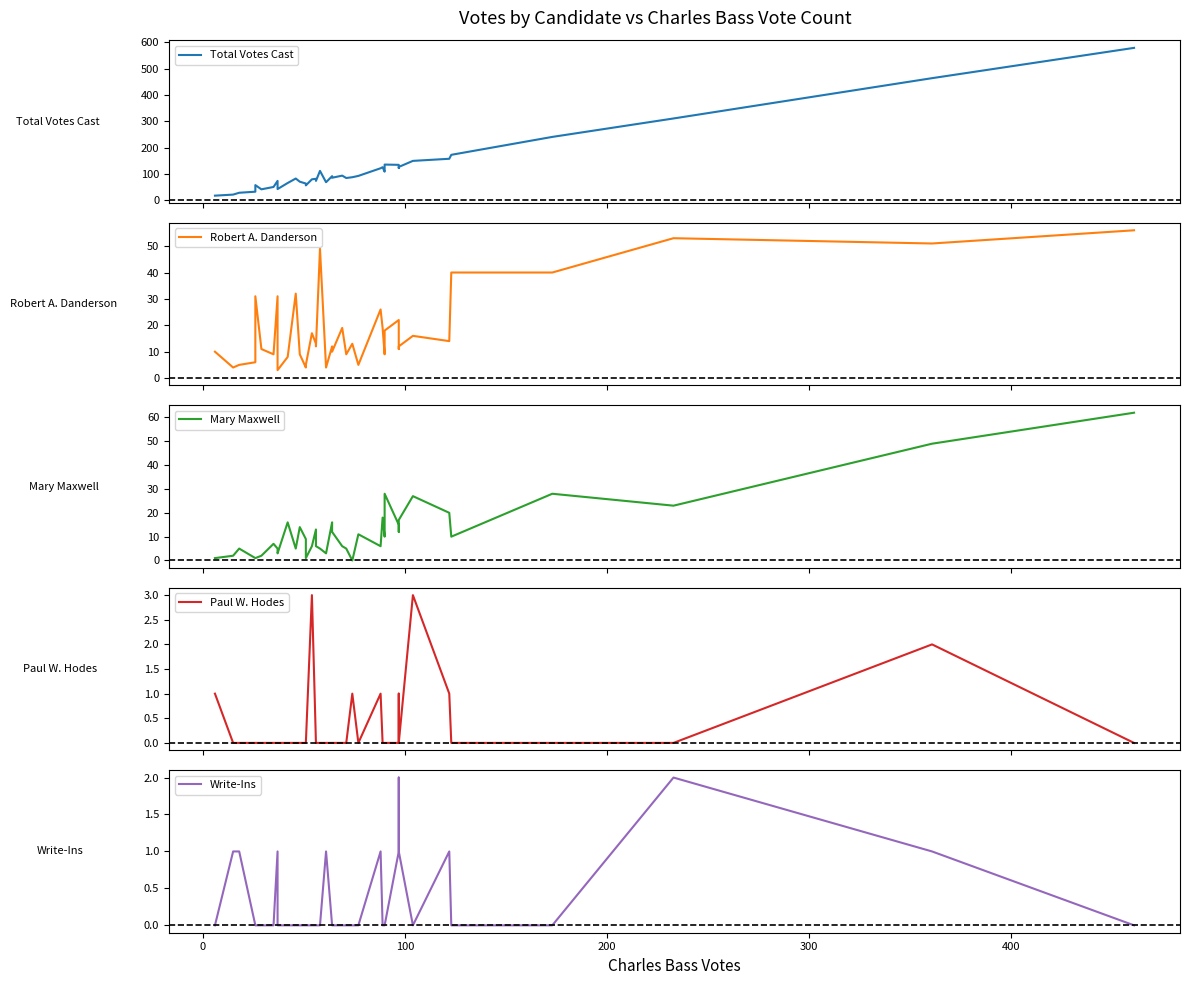

True or false: Robert A. Danderson and Total Votes Cast intersect in this chart.

False